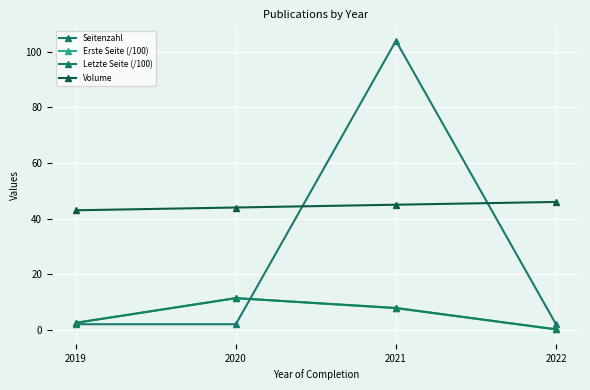

What is the value of the Volume point at the 4th from the left?

46.0